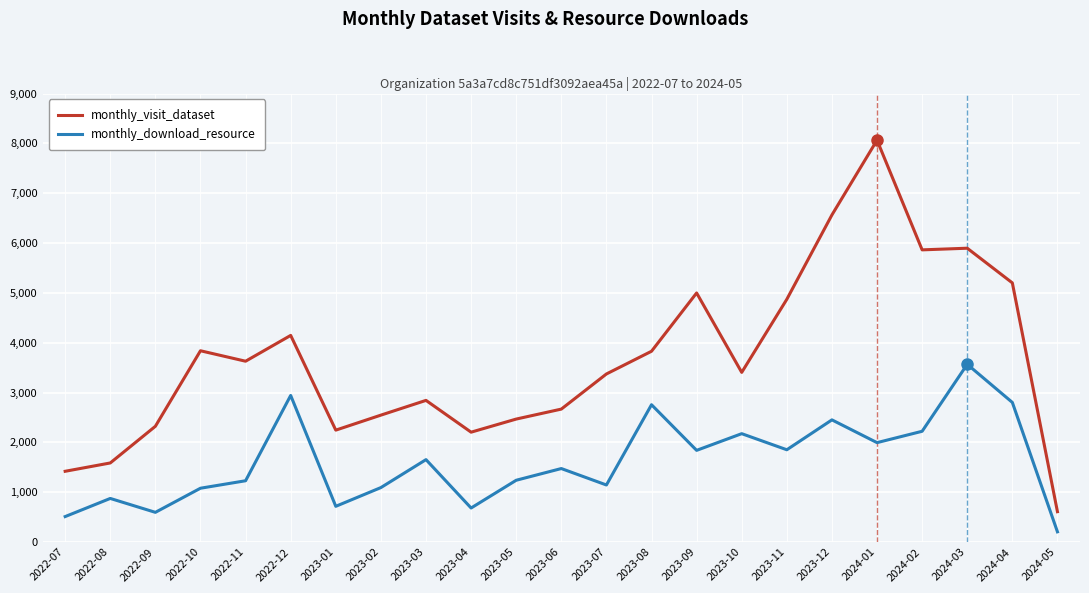

True or false: monthly_visit_dataset and monthly_download_resource cross at least once.

False